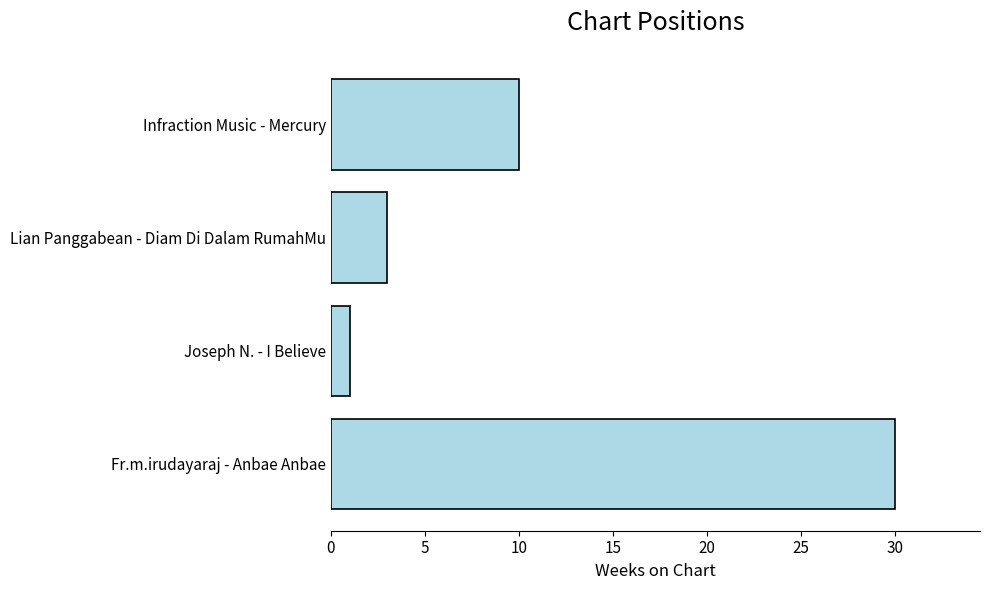

What is the difference between the maximum and second lowest values?

27